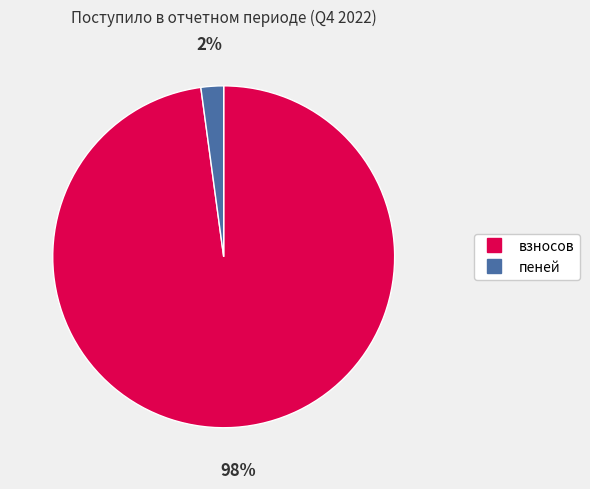

Combined, do пеней and взносов account for over 50%?

Yes